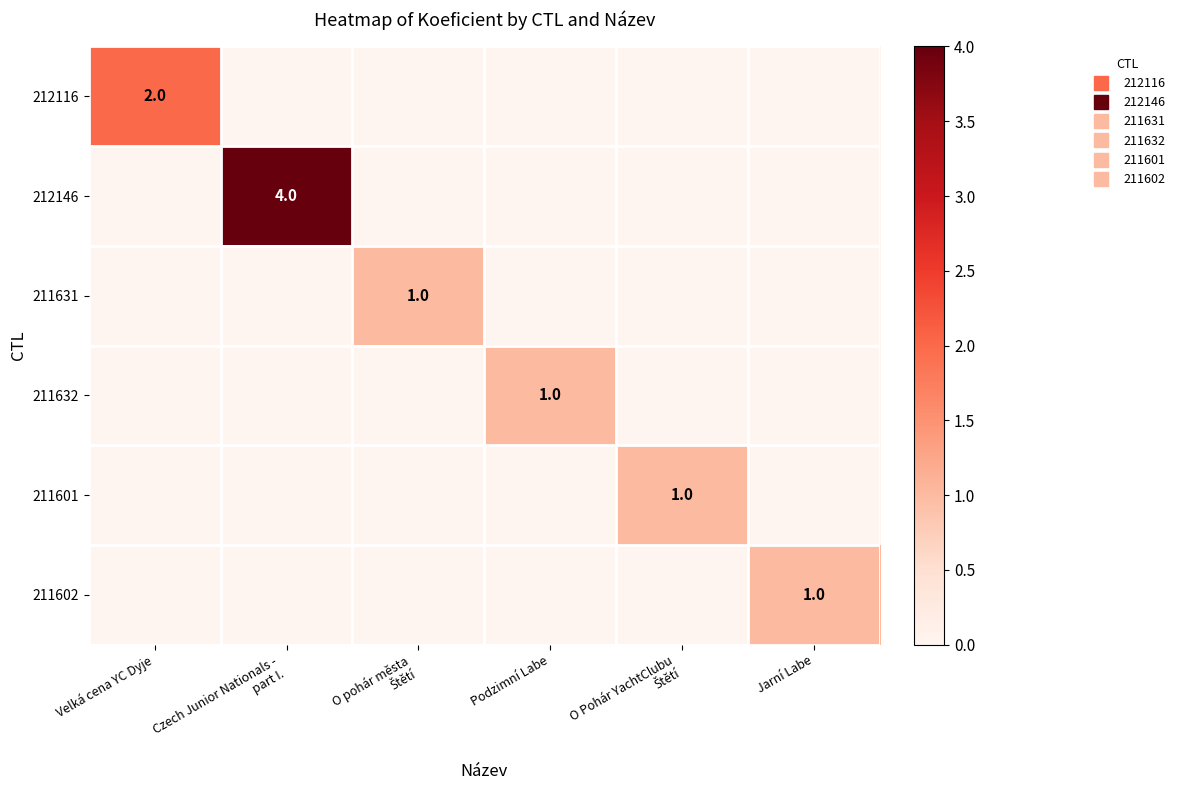

How many values in the 211631 series exceed 0?

1